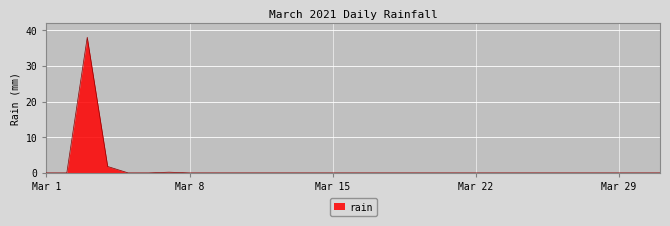

What is the difference between the maximum and minimum values?

38.0